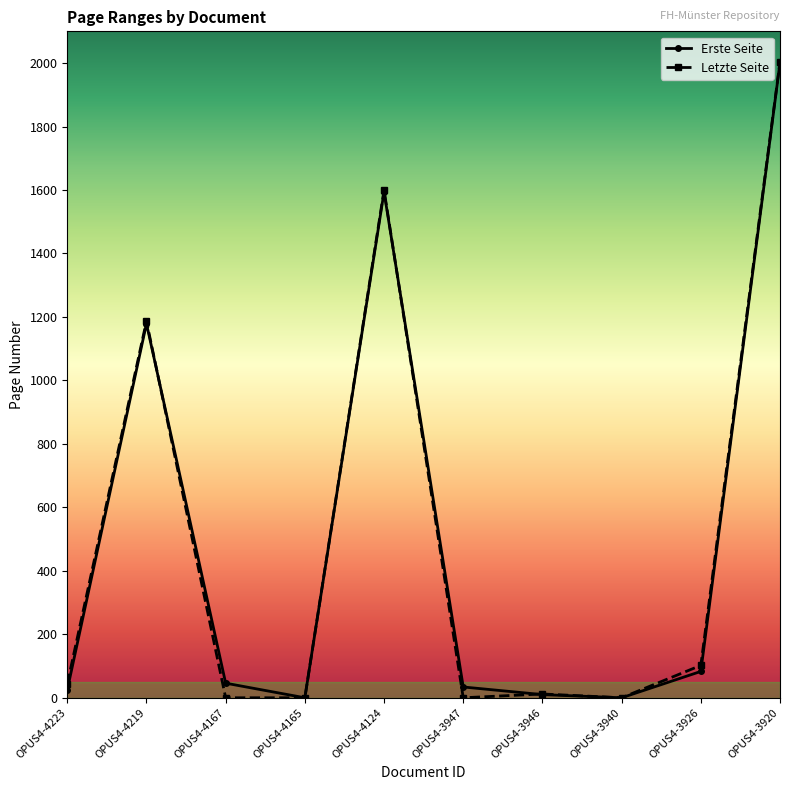

Is the value of Letzte Seite at OPUS4-4165 greater than the value of Erste Seite at OPUS4-4223?

No